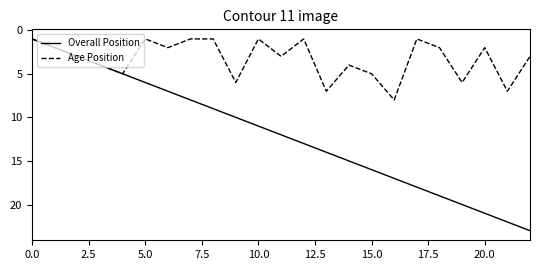

Which series has the widest spread of values?

Overall Position